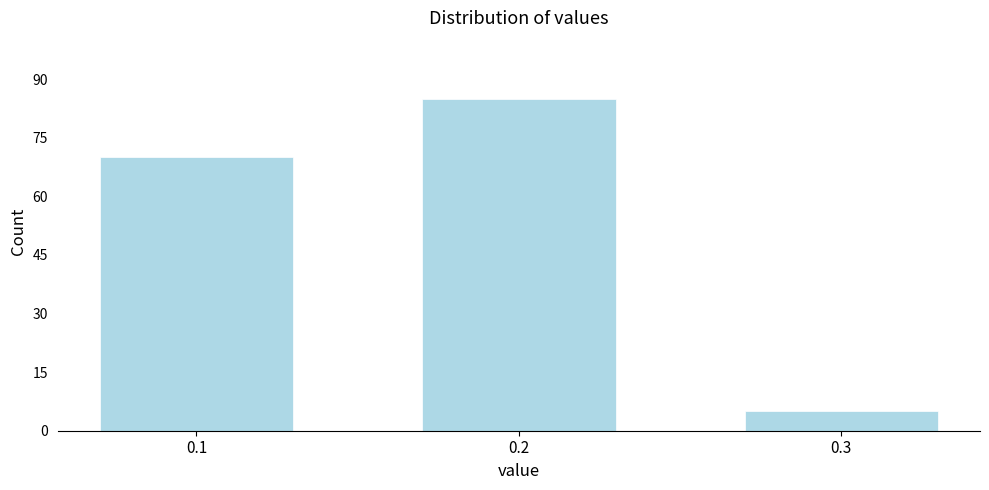

Reading left to right, extract all data points from this chart.

0.1=70	0.2=85	0.3=5